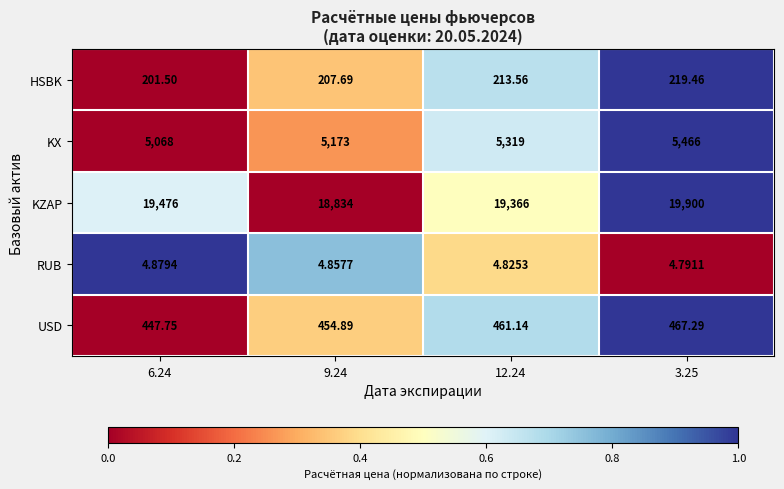

Which series has the largest total across all categories?

KZAP